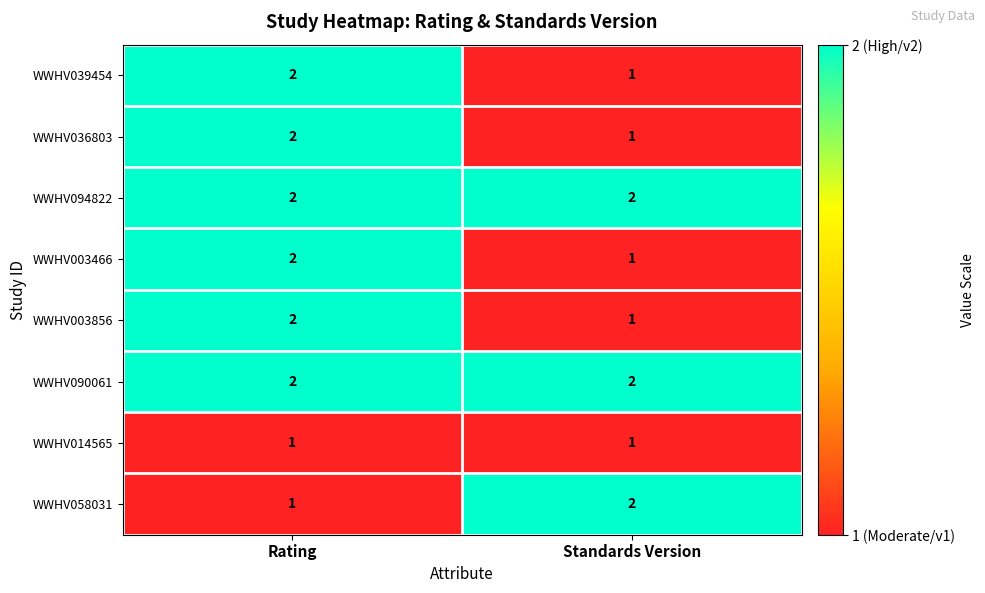

Reading left to right, extract all data points from this chart.

WWHV039454: Rating=2	Standards Version=1
WWHV036803: Rating=2	Standards Version=1
WWHV094822: Rating=2	Standards Version=2
WWHV003466: Rating=2	Standards Version=1
WWHV003856: Rating=2	Standards Version=1
WWHV090061: Rating=2	Standards Version=2
WWHV014565: Rating=1	Standards Version=1
WWHV058031: Rating=1	Standards Version=2